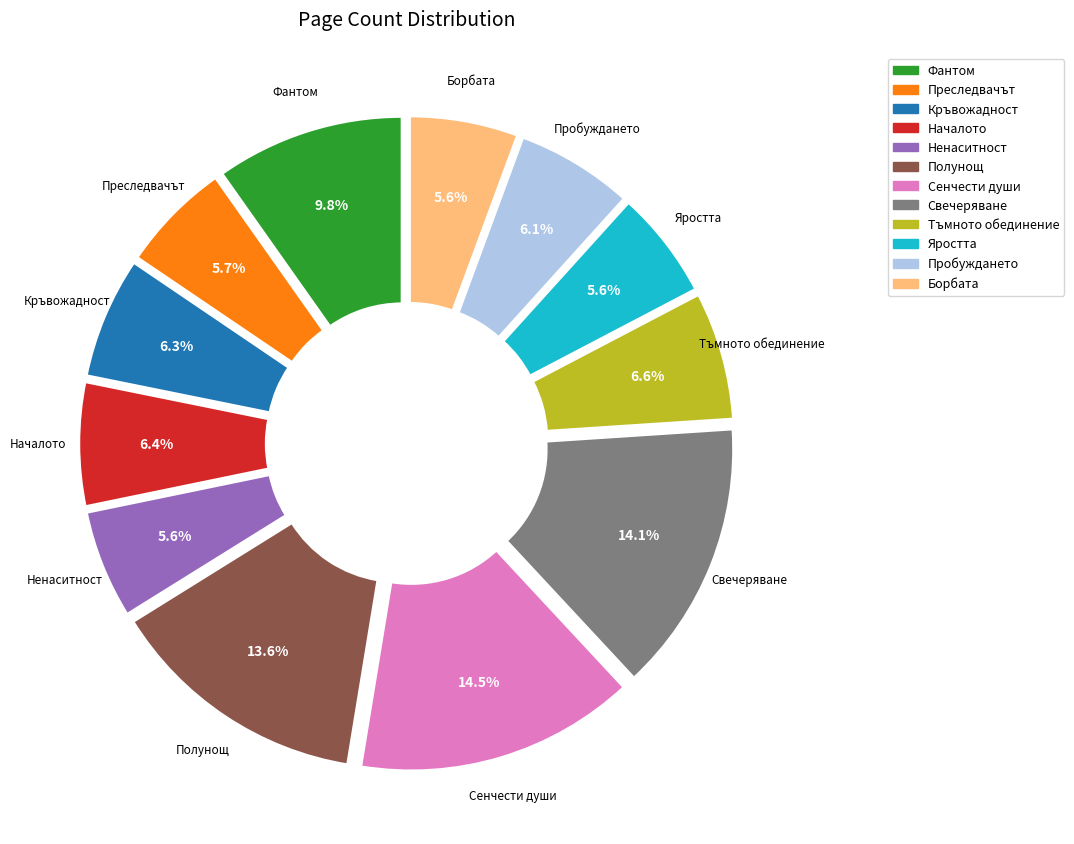

Does any single category account for the majority?

No